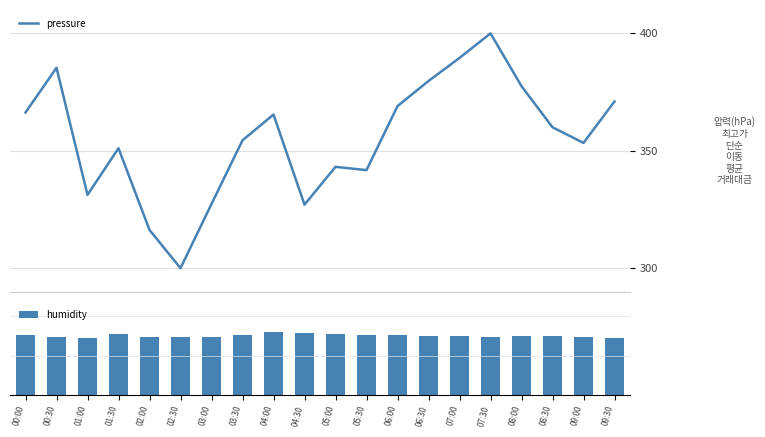

What is the label of the 9th bar from the left?

04:00